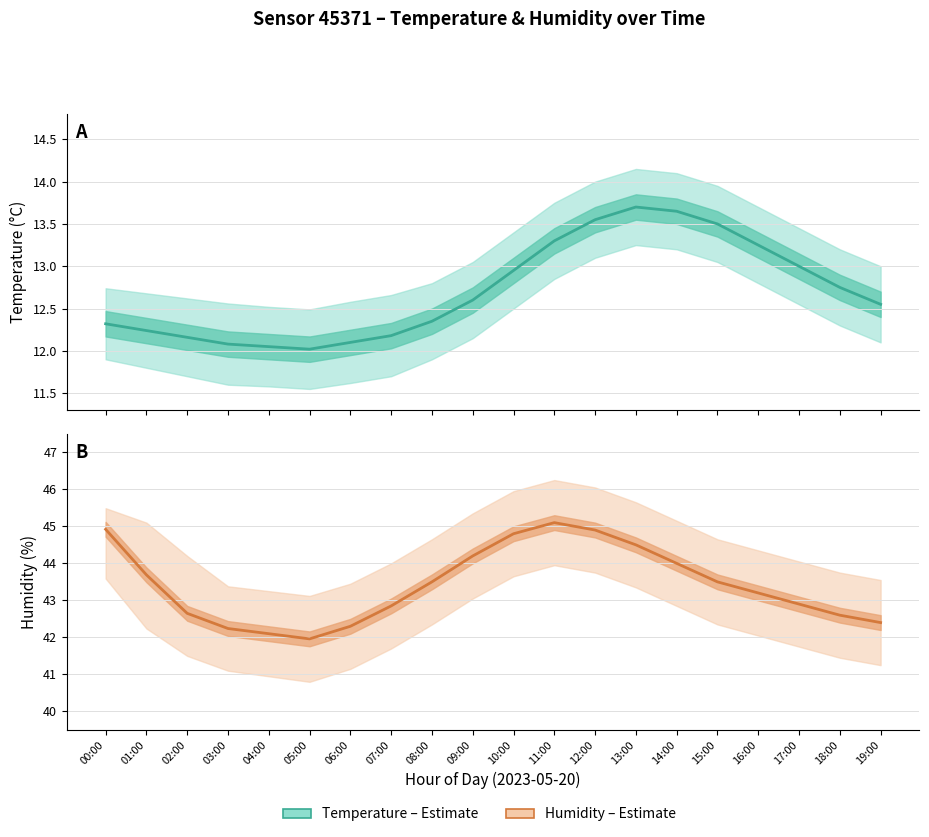

At 01:00, list the series in order from smallest to largest.

Temperature (°C), Humidity (%)